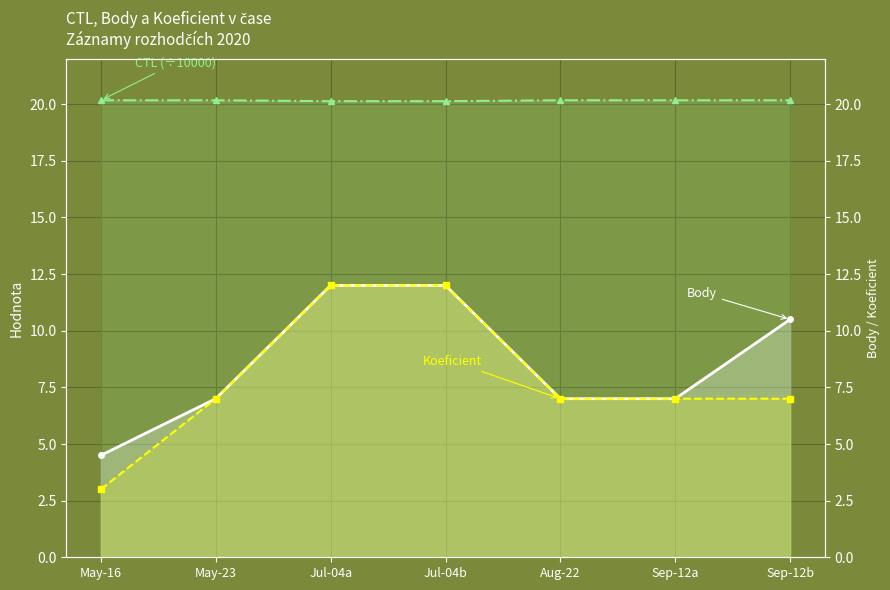

What are all the series names shown in the legend?

Body, Koeficient, CTL (÷10000)